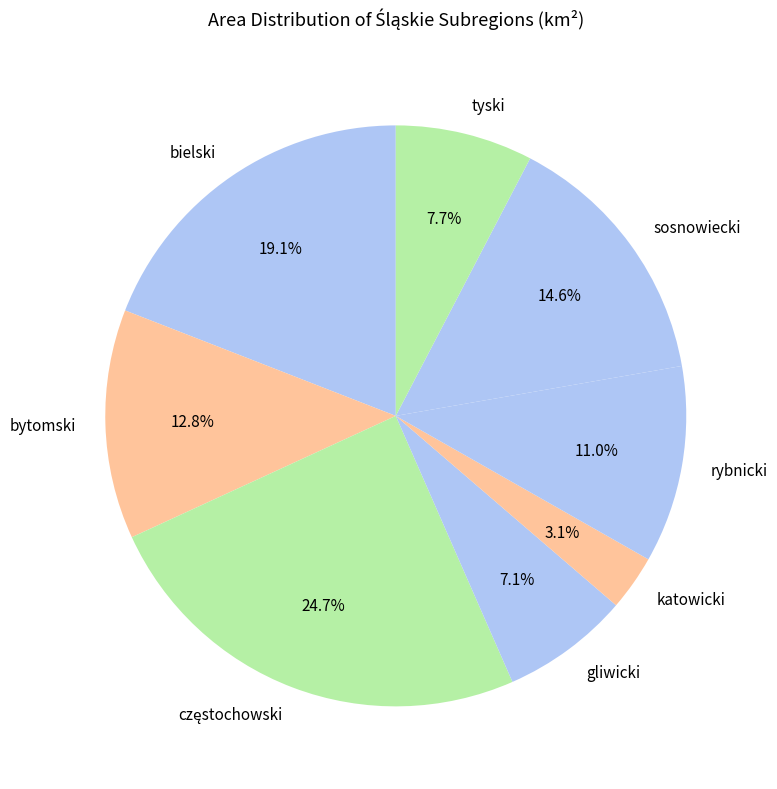

Which slice is the smallest?

katowicki